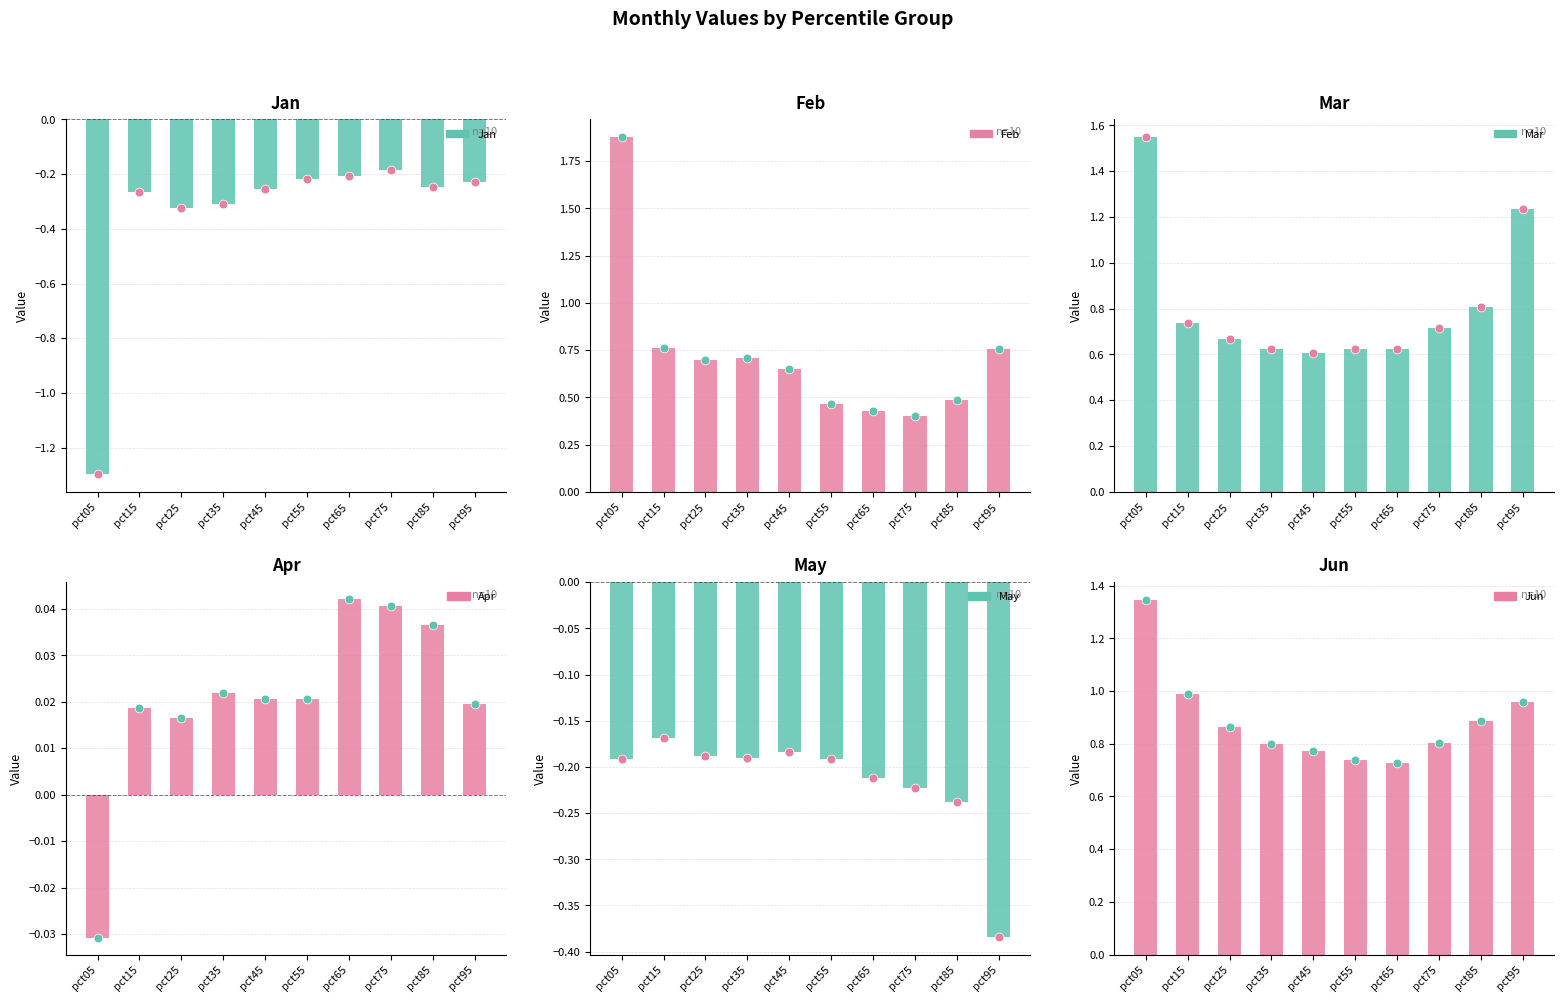

At which category is the sum across all series the highest?

pct05